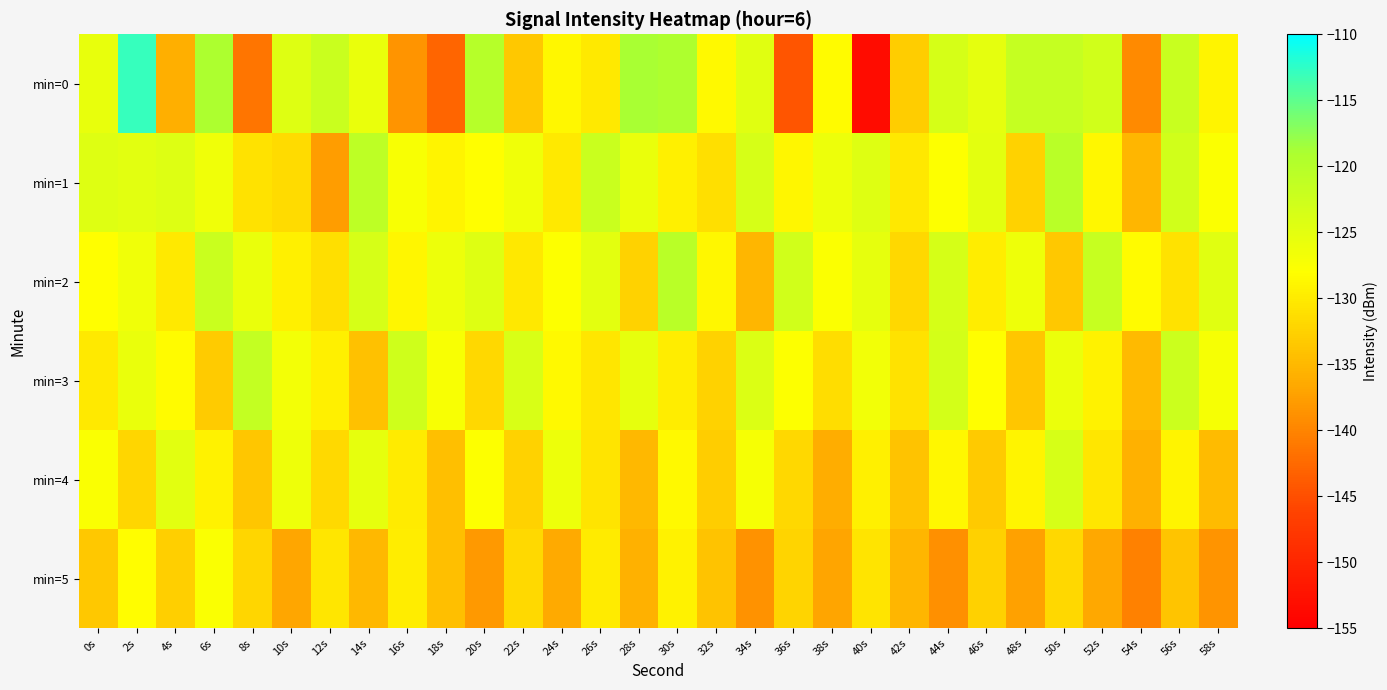

At how many categories does at least one series exceed -149?

30